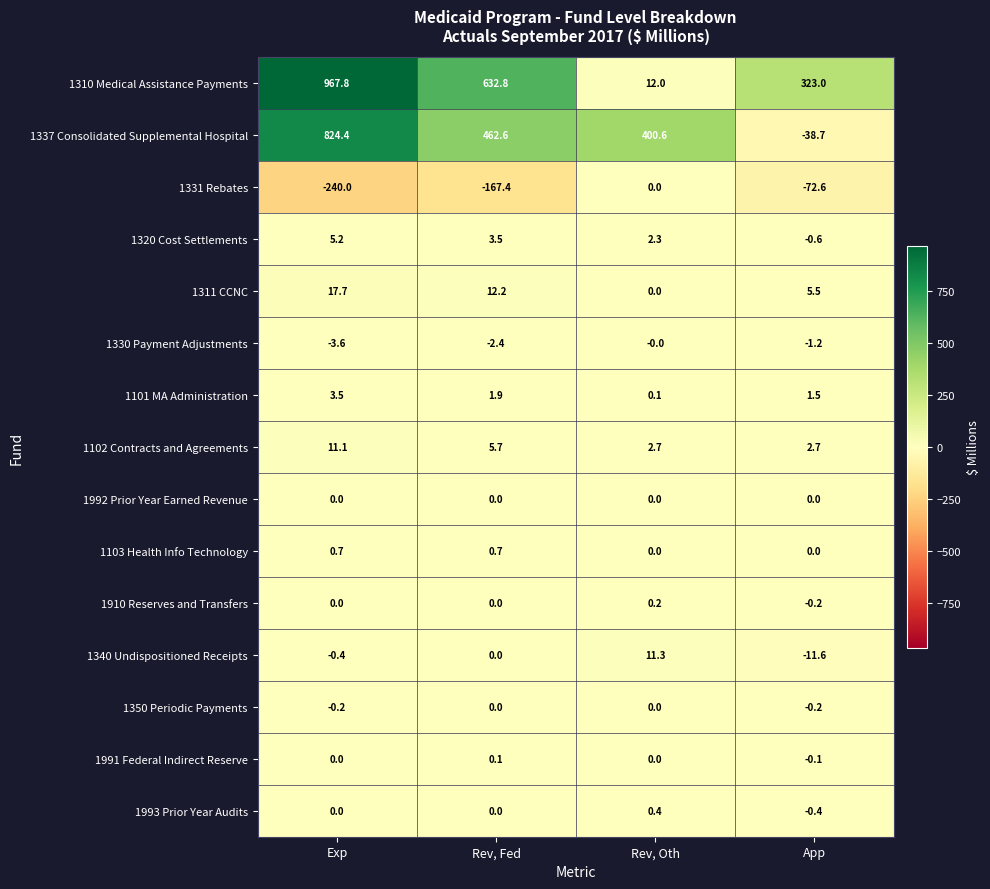

What is the sum of all 1320 Cost Settlements values?

10.4